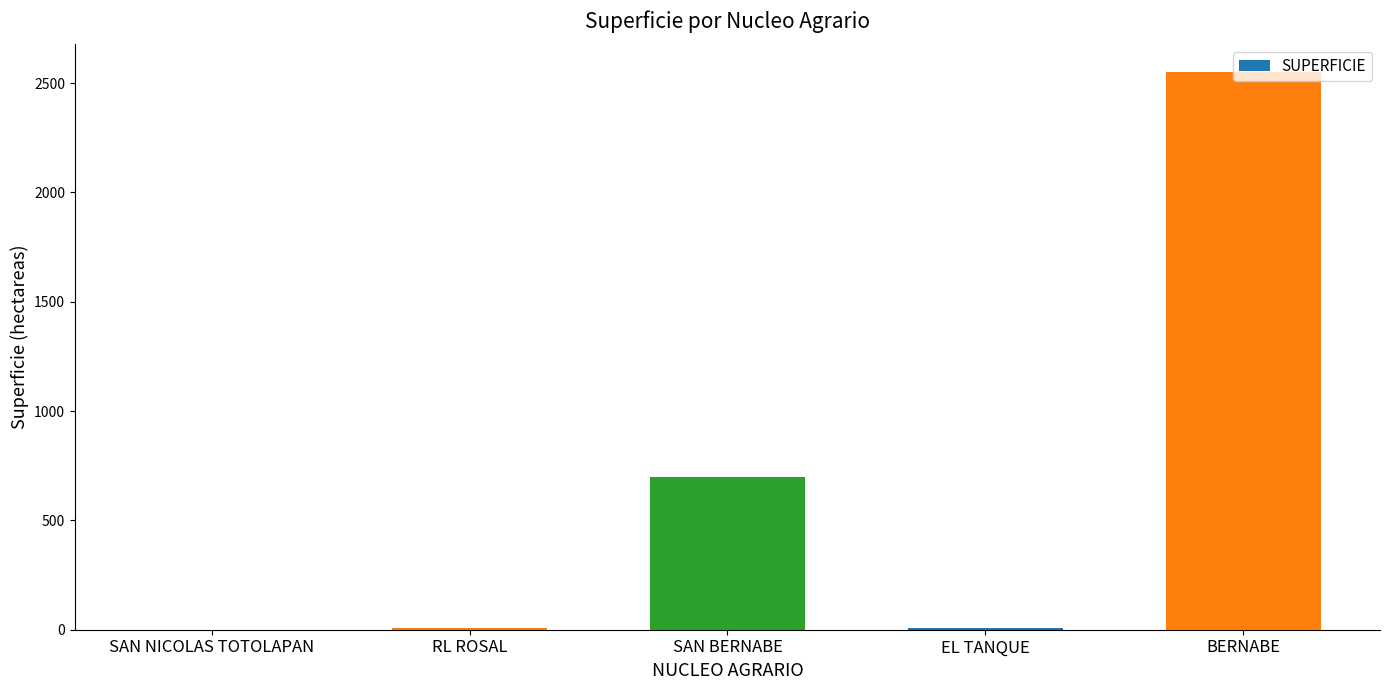

What is the difference between the values at BERNABE and RL ROSAL?

2540